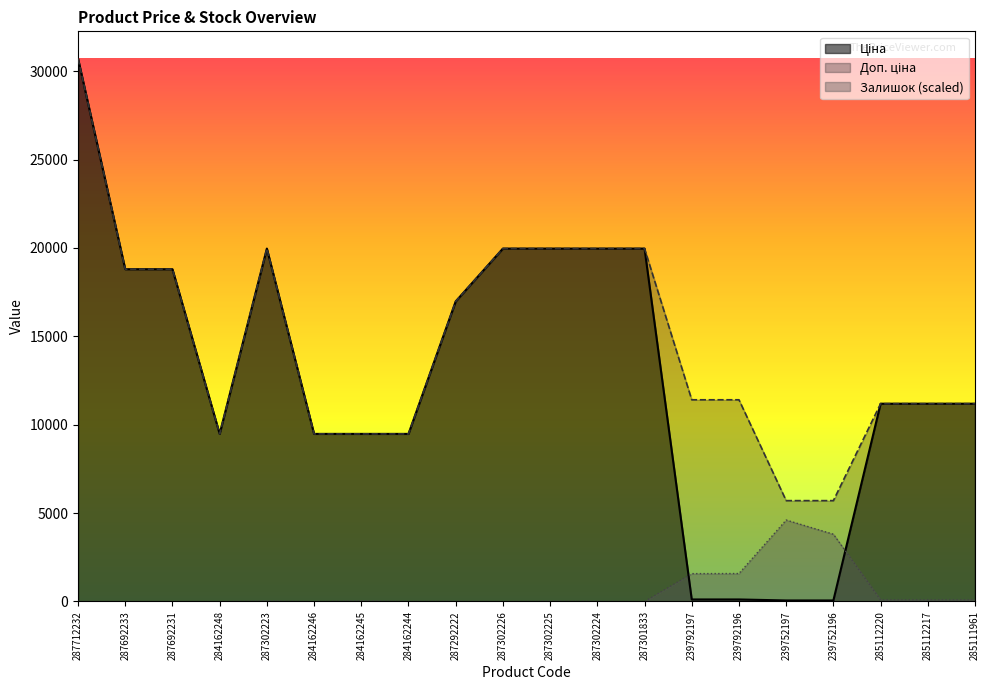

What is the label of the 12th point from the left?

287302224